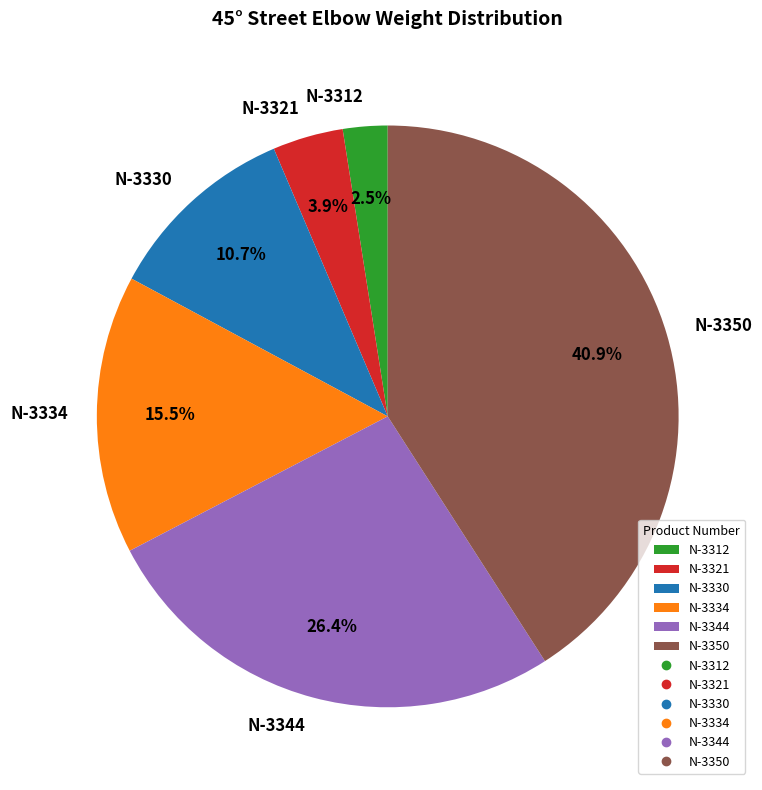

Do N-3350 and N-3312 together represent more than half of the pie?

No